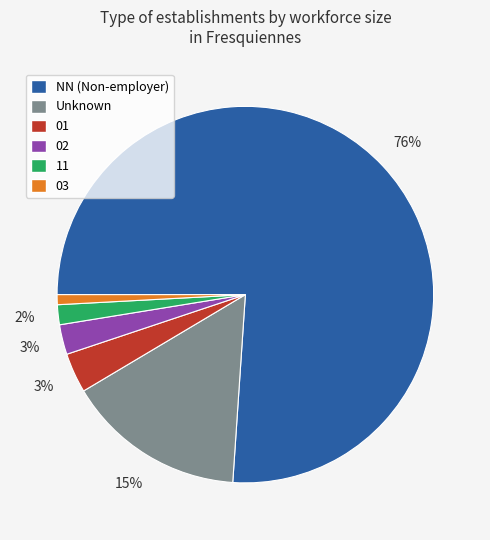

Is the sum of 01 and 03 greater than half?

No